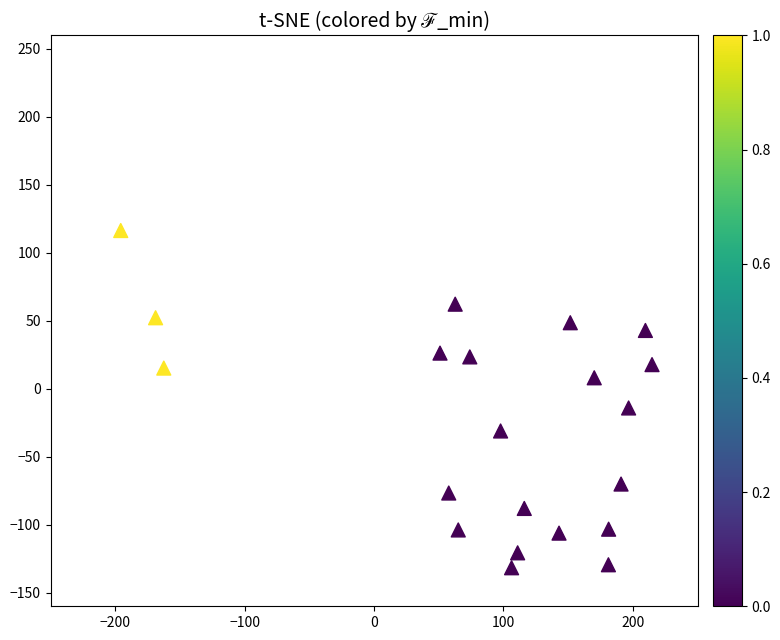

What Y value in the scatter plot is closest to -7?

-14.1